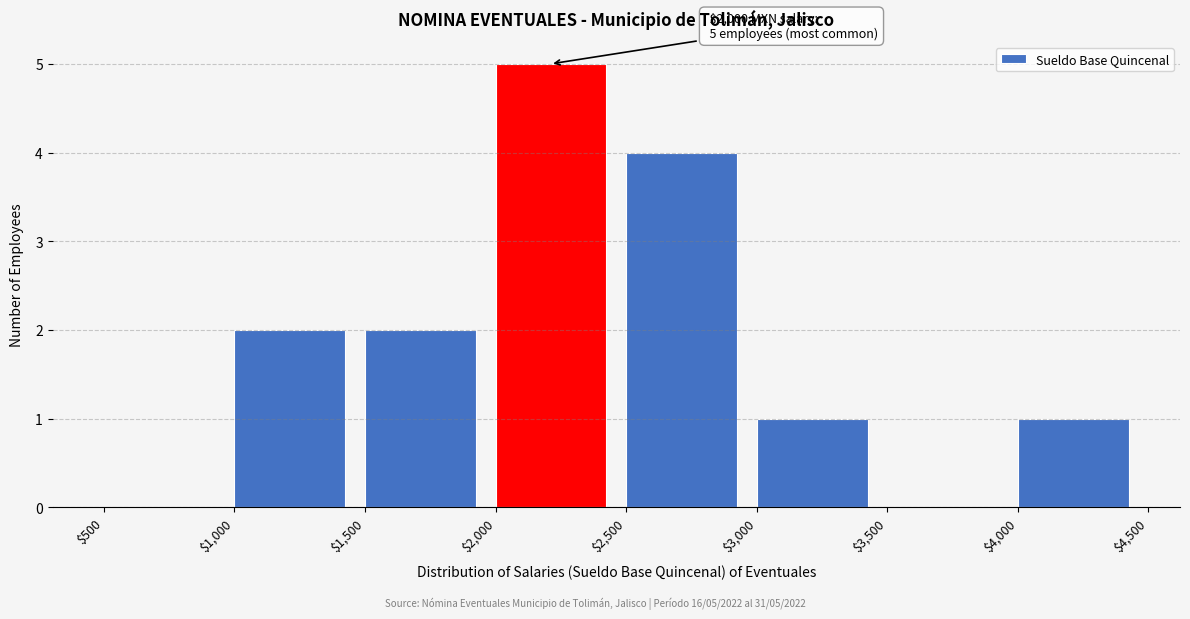

Over which range of the x-axis is the bar tallest?

$2,000 to $2,500